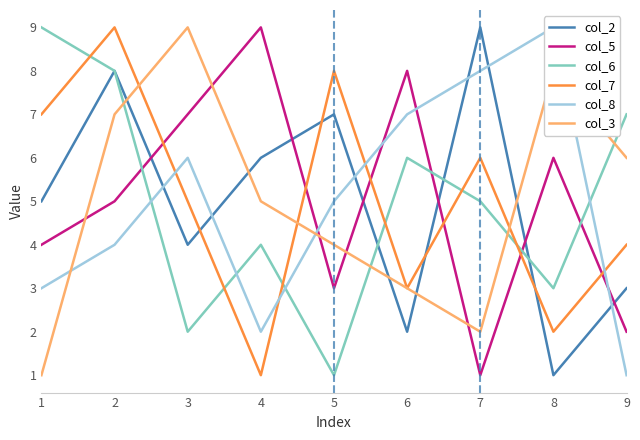

Does the chart display data point markers on the line(s)?

No